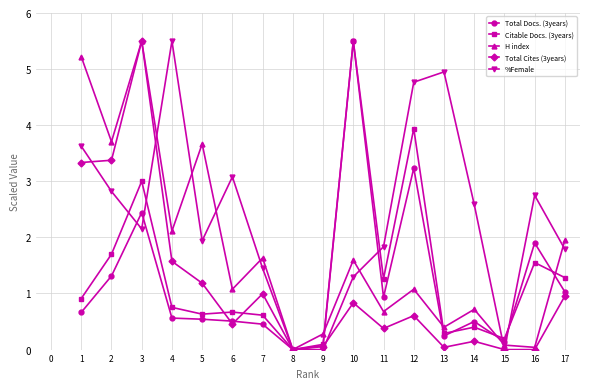

Between 1 and 4, which series saw the biggest shift?

H index